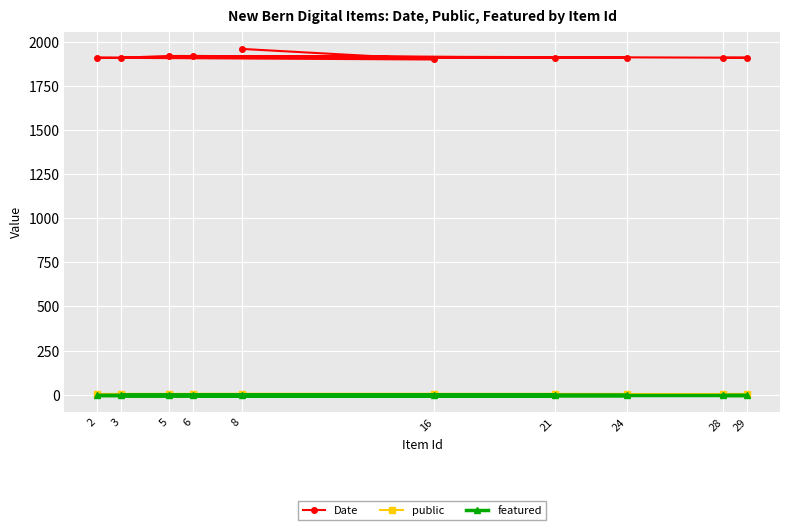

Is this an area chart (filled region under the line)?

No